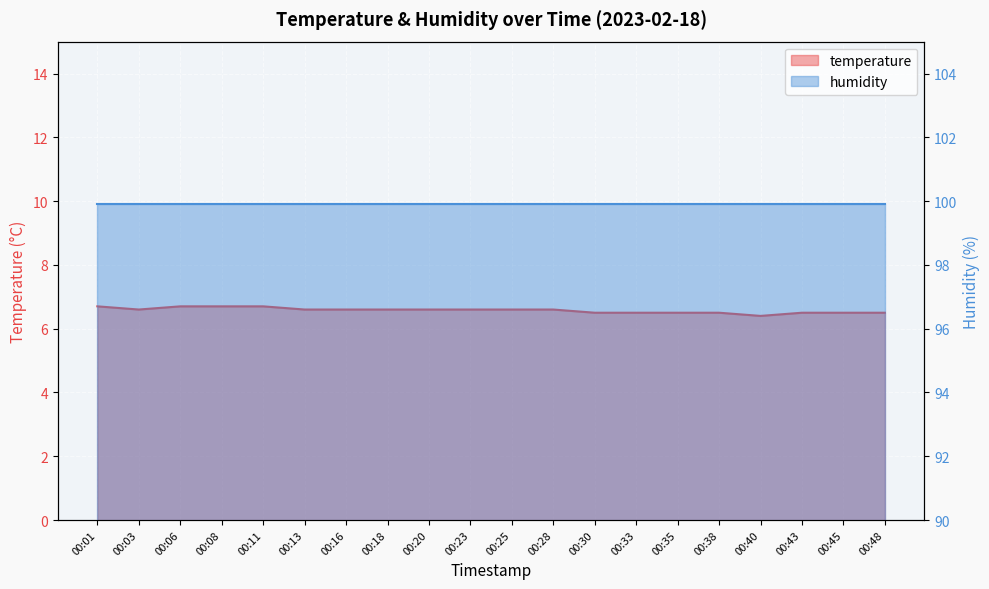

Between 00:18 and 00:43, which is larger?

00:18